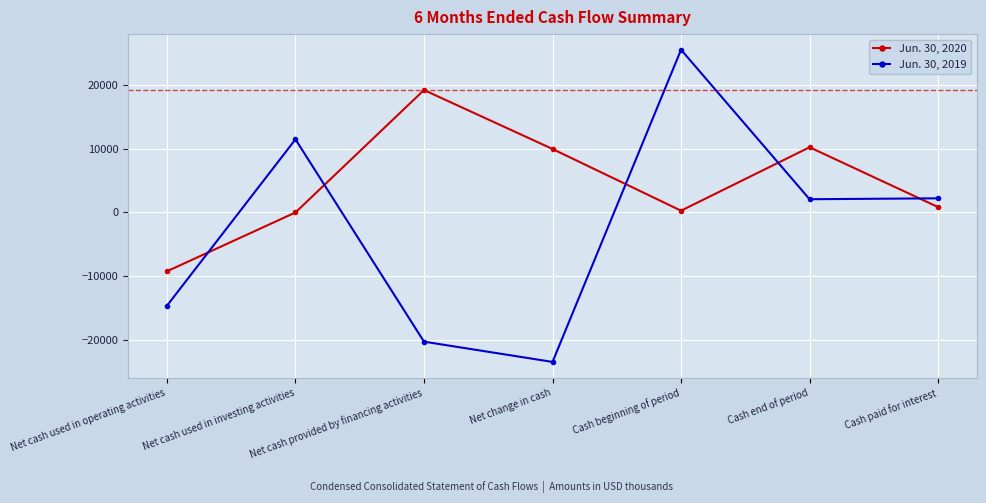

At which label does Jun. 30, 2019 first exceed 2071?

Net cash used in investing activities